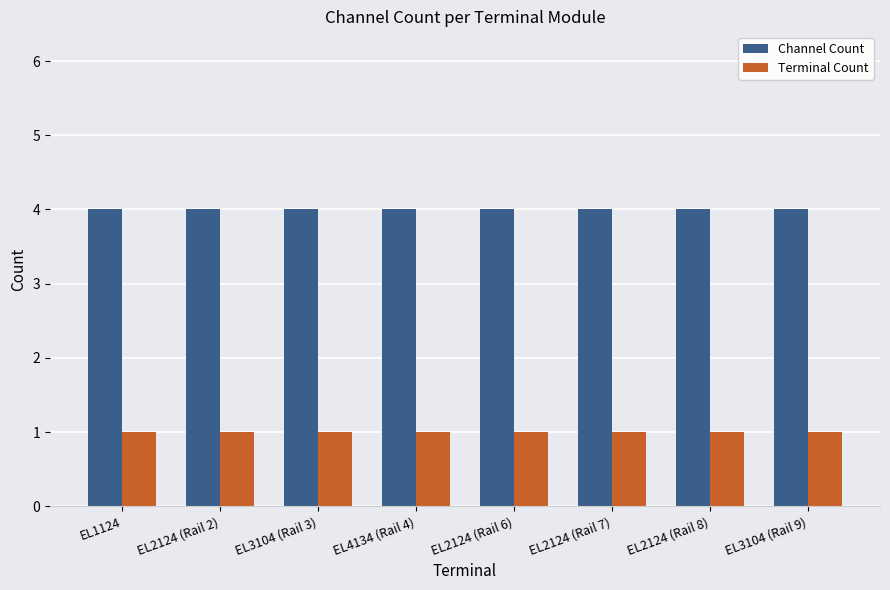

List the series in order of their peak value, highest first.

Channel Count, Terminal Count